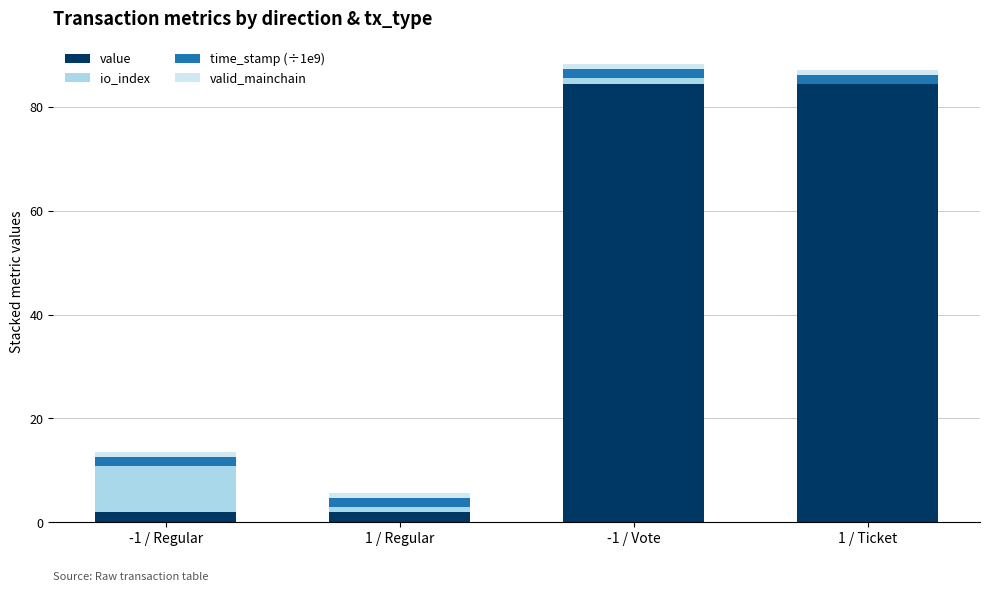

The value of value at 1 / Ticket is 142.7. True or false?

False